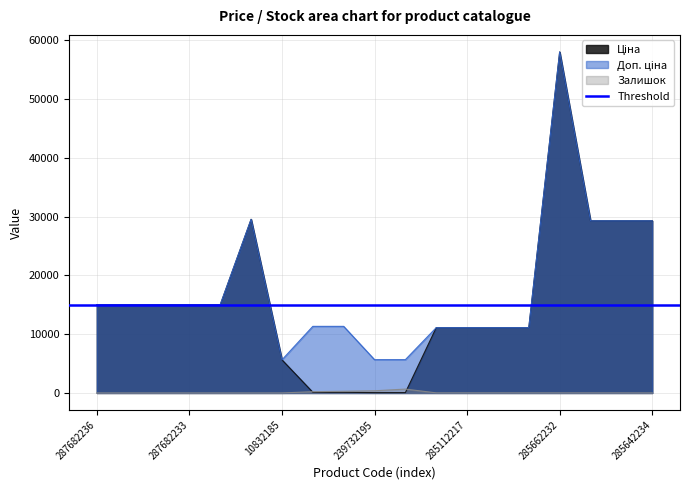

Rank the series by their maximum value, from highest to lowest.

Ціна, Доп. ціна, Залишок